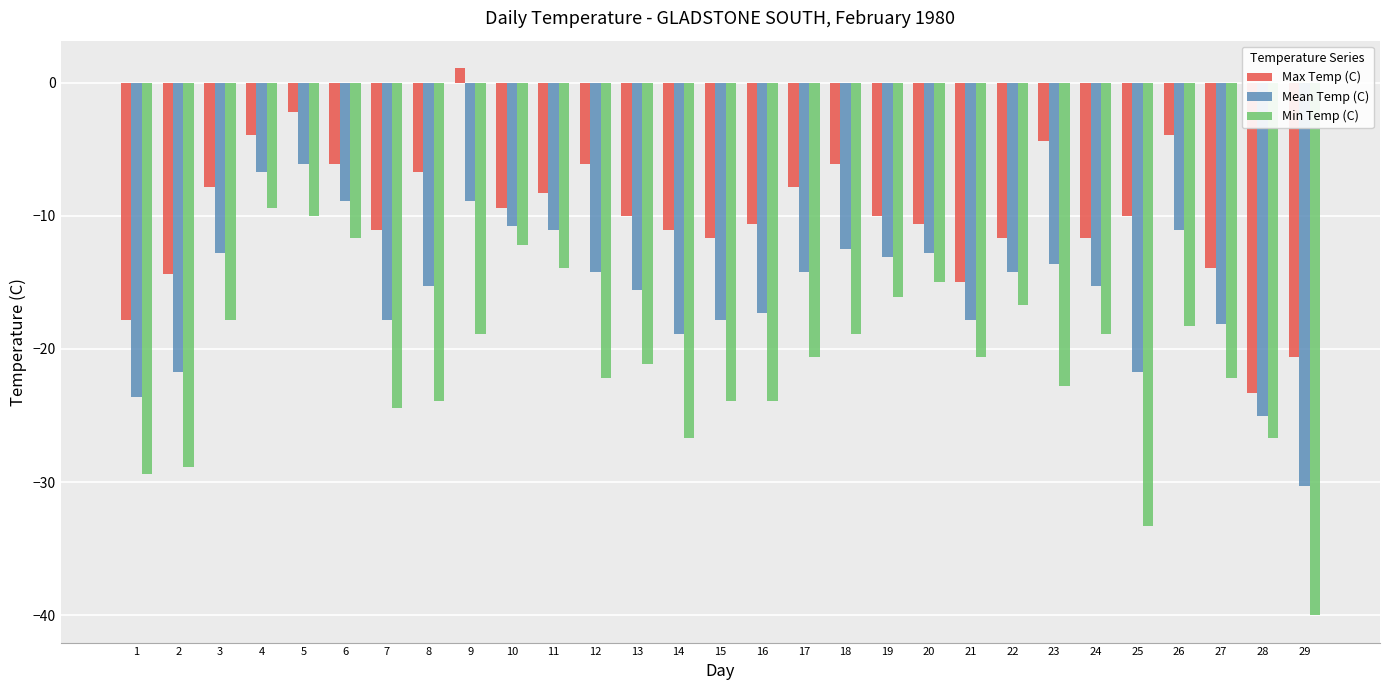

Rank the series by their average value, from highest to lowest.

Max Temp (C), Mean Temp (C), Min Temp (C)